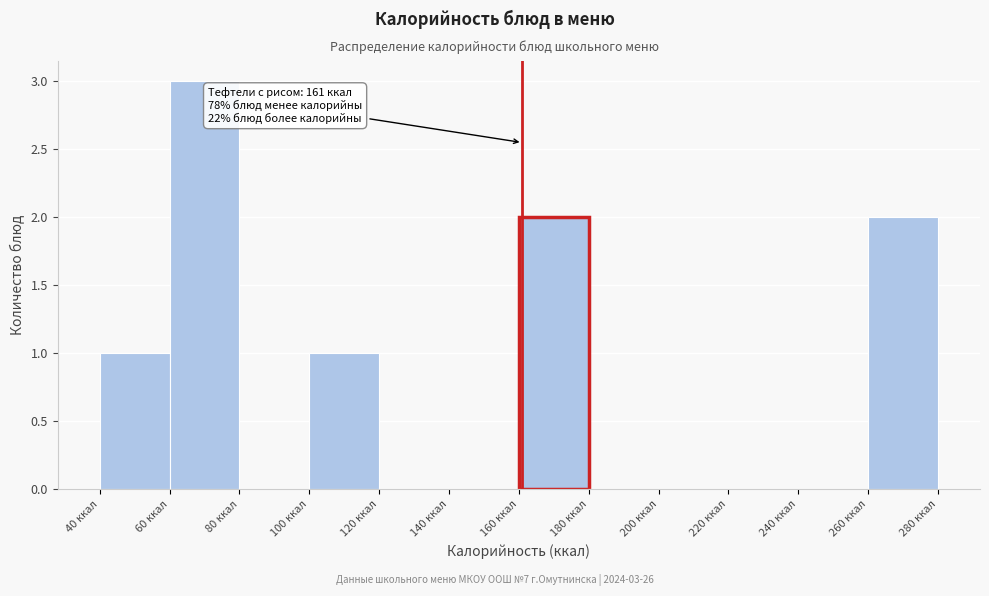

Which range on the x-axis has the tallest bar?

60 to 80